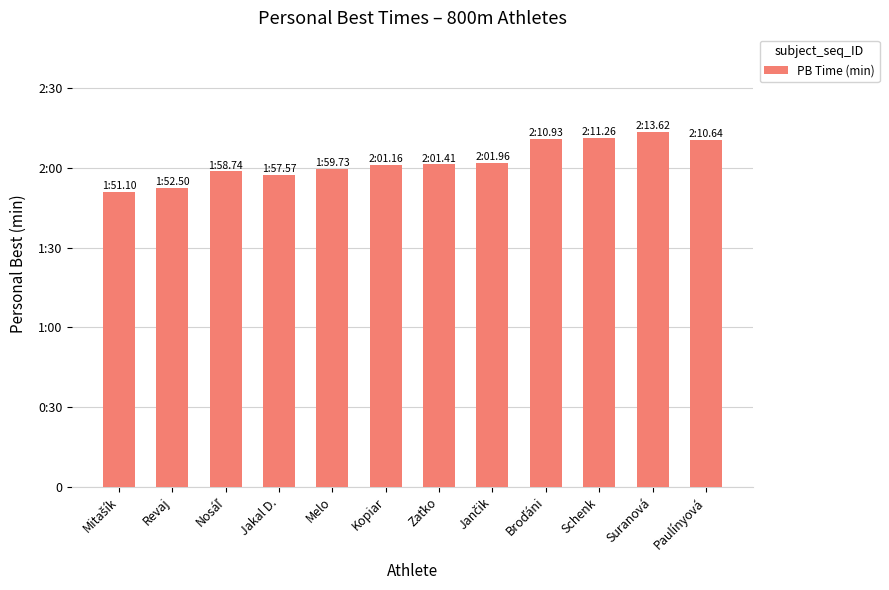

Reading left to right, what are all the values shown in this chart?

1.9	1.9	2.0	2.0	2.0	2.0	2.0	2.0	2.2	2.2	2.2	2.2